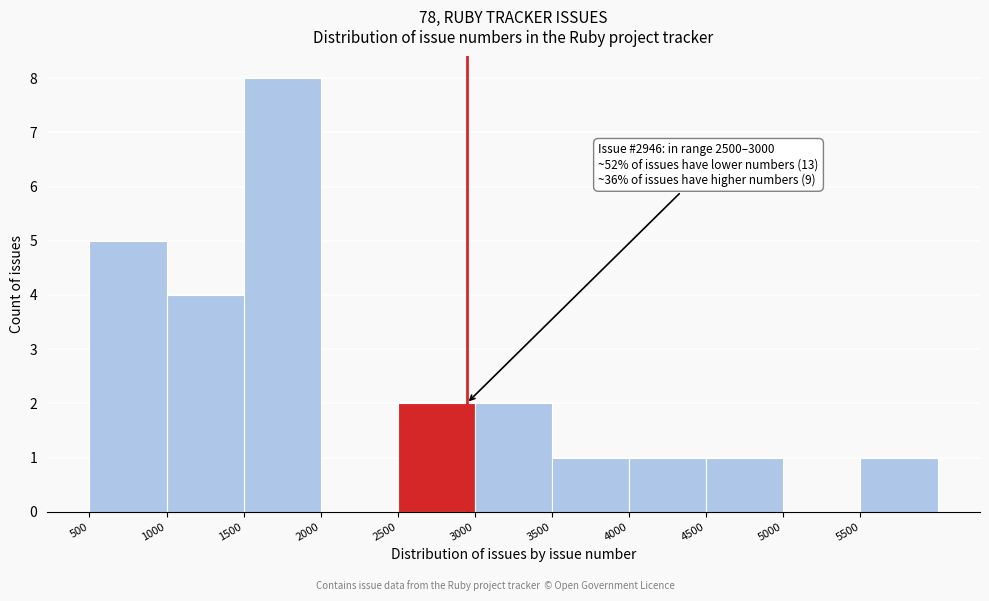

Which range on the x-axis has the tallest bar?

1500 to 2000